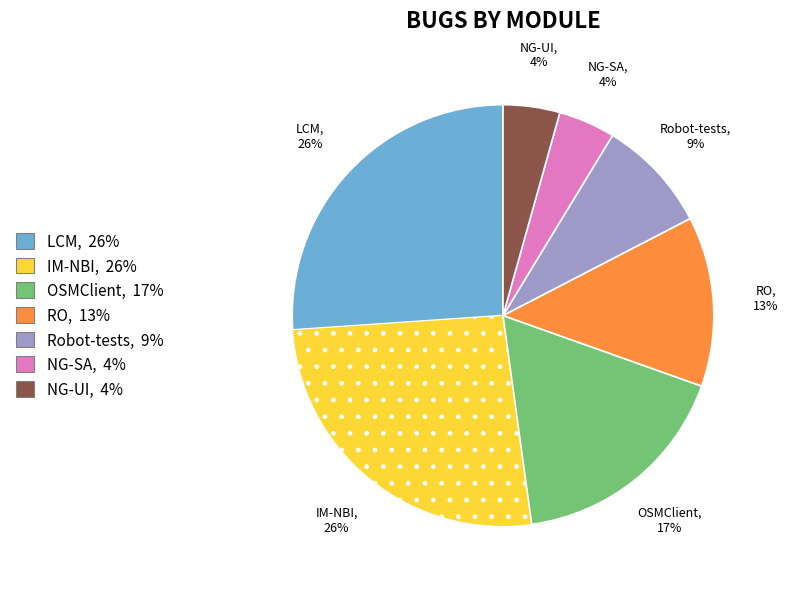

What is the ratio of the value at NG-UI to the value at RO?

0.3